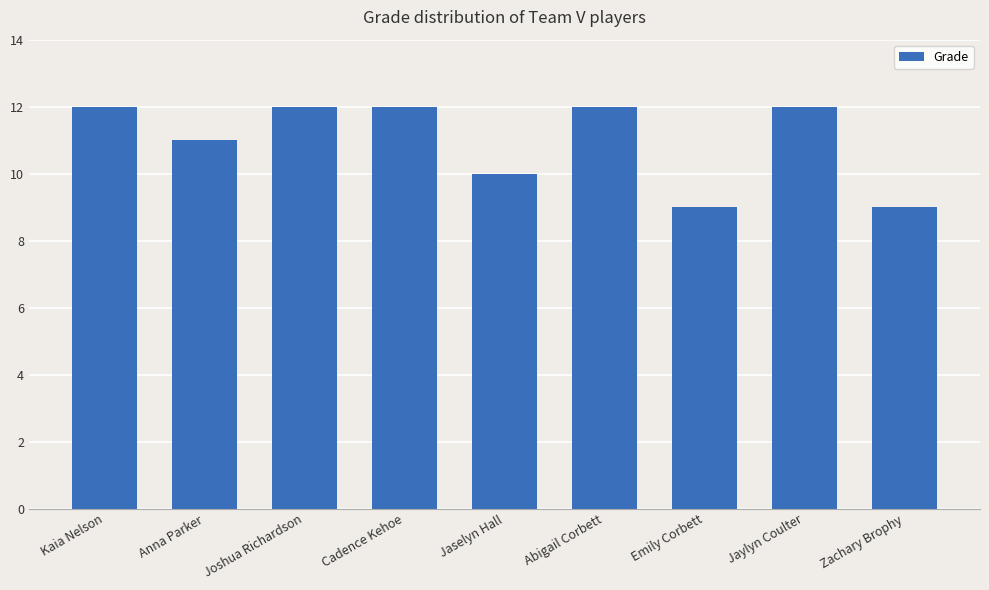

True or false: the data shows 12 at Jaylyn Coulter.

True